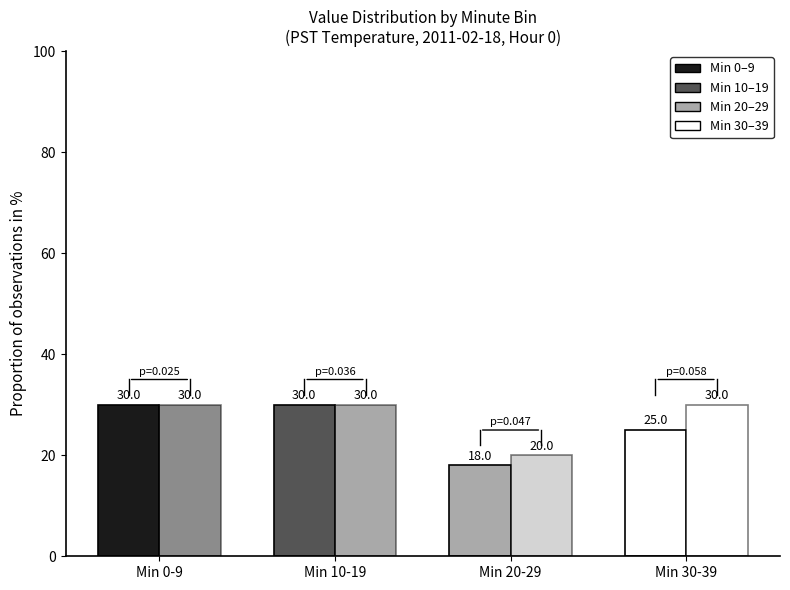

Count the number of categories in the chart.

4